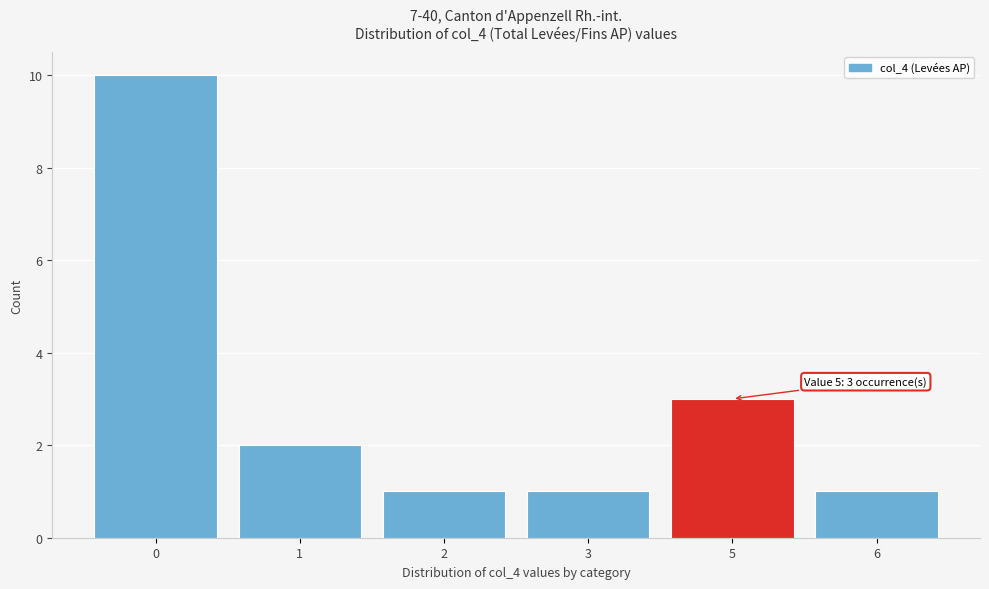

Reading right to left, what are all the values shown in this chart?

6=1	5=3	3=1	2=1	1=2	0=10